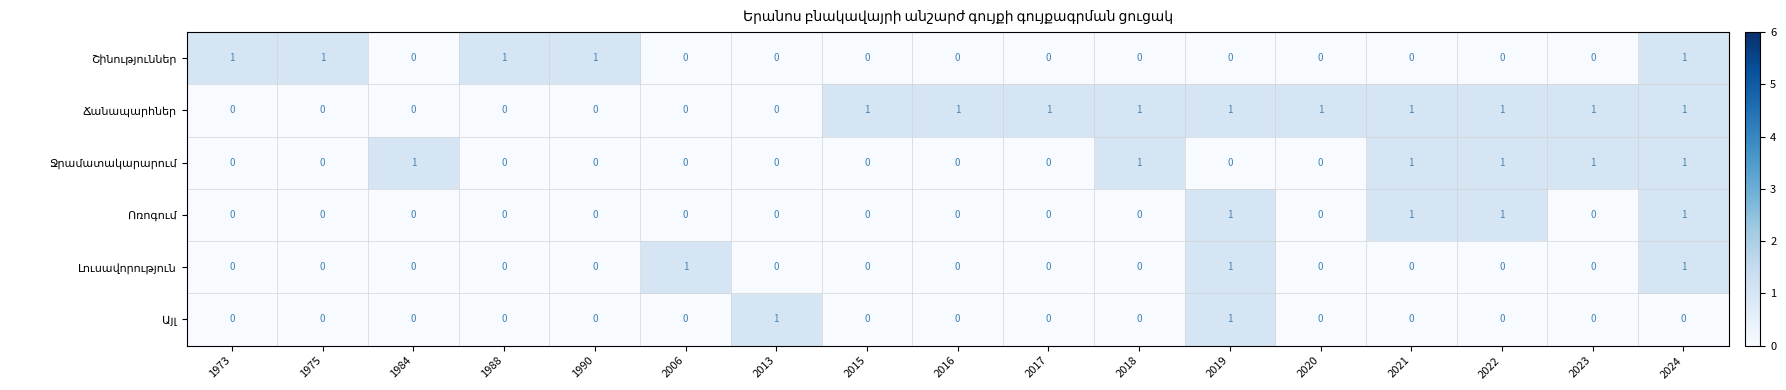

At how many categories does at least one series exceed 0?

17